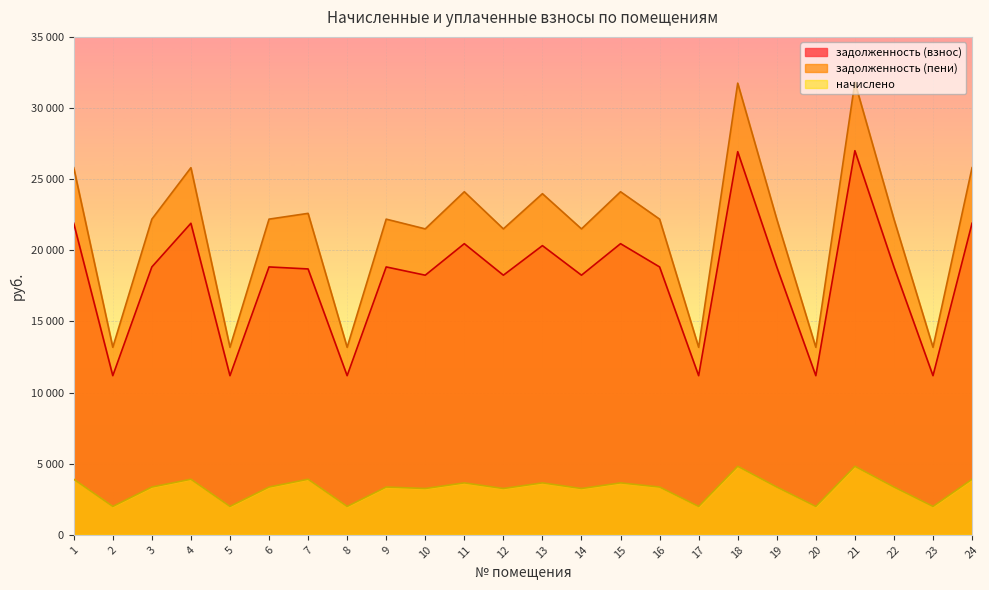

Which series has the widest spread of values?

задолженность (пени)